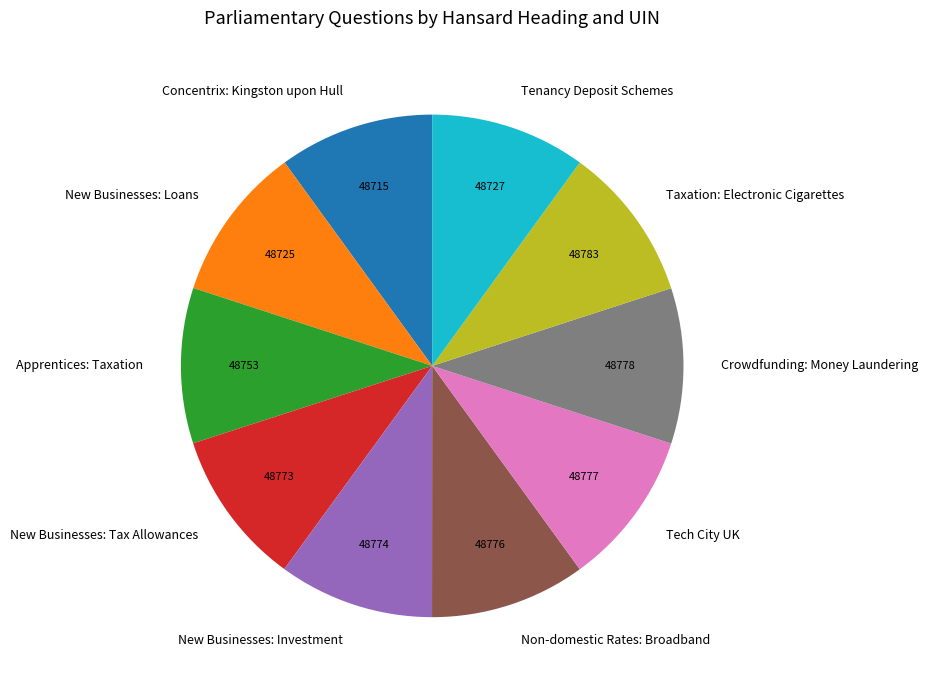

Count the number of slices in the pie.

10